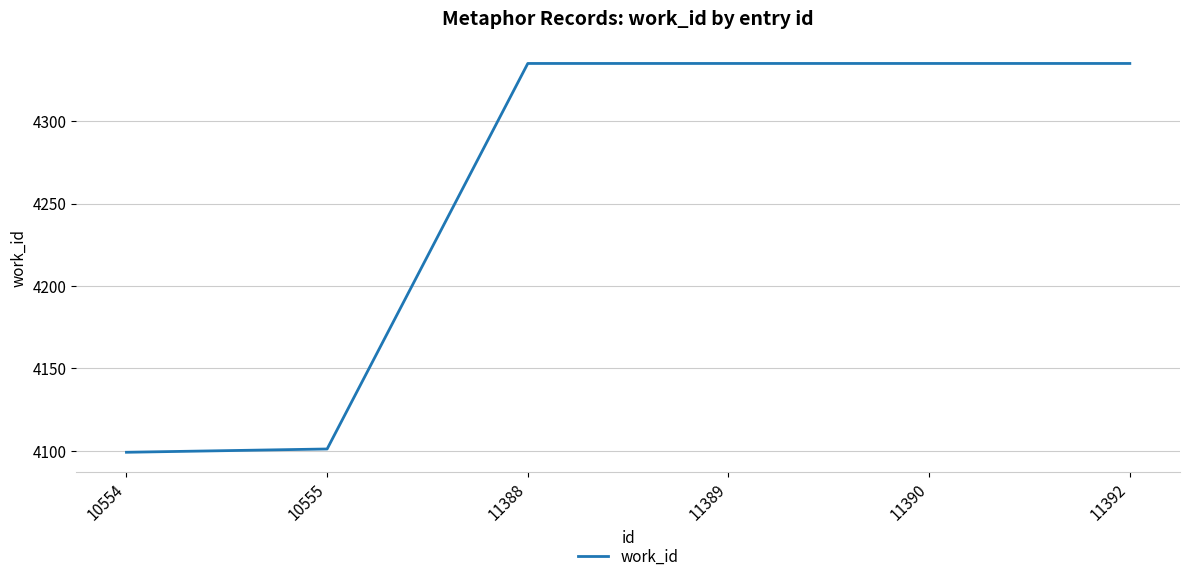

What is the change in value from 10554 to 11389?

+236